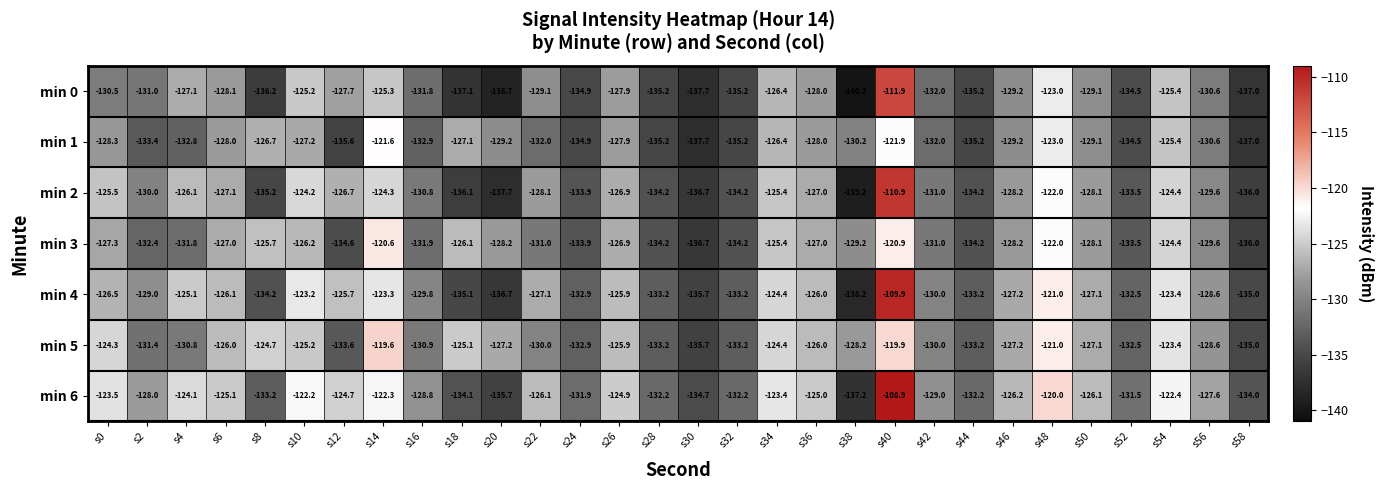

What is the average value of the min 0 series?

-130.7